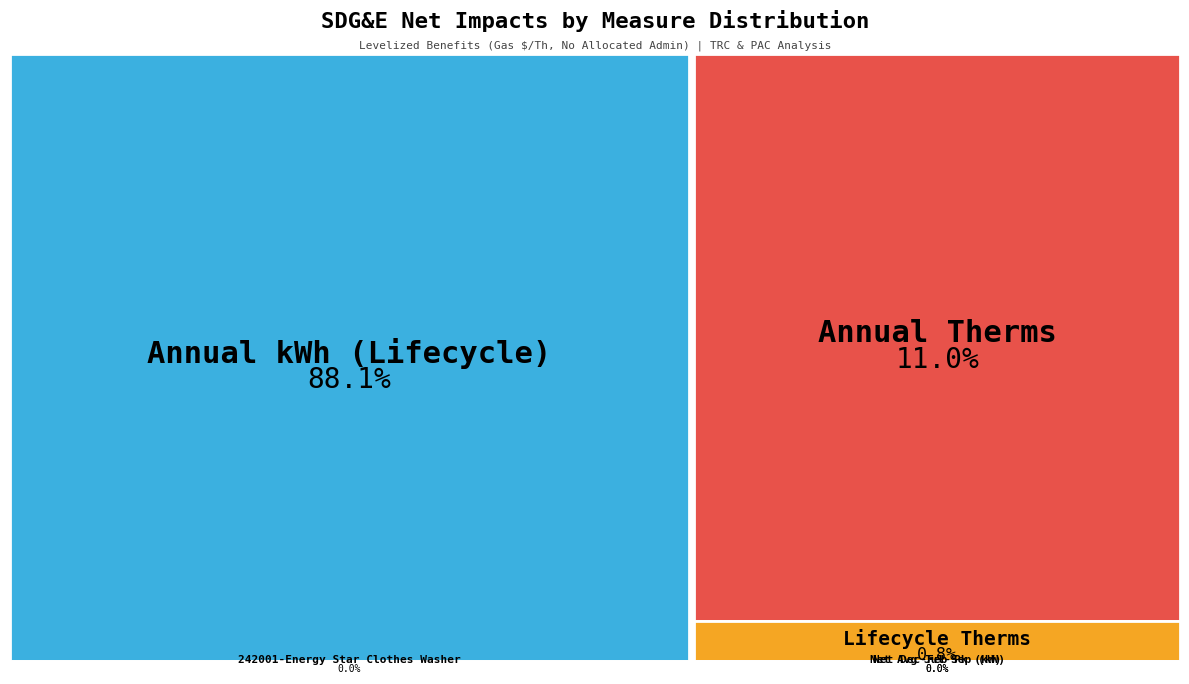

Does Lifecycle Therms account for over 50% of the chart?

No